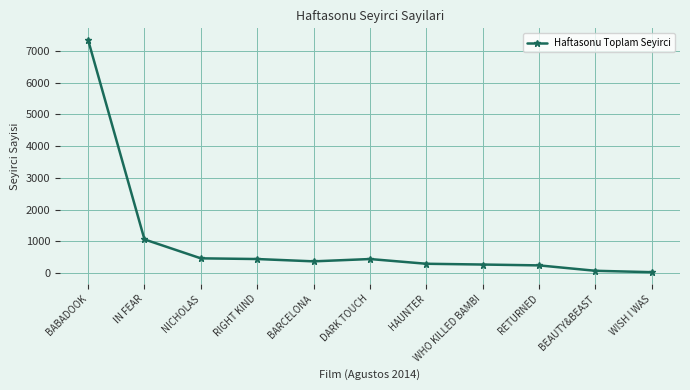

What value does the data have at IN FEAR?

1065